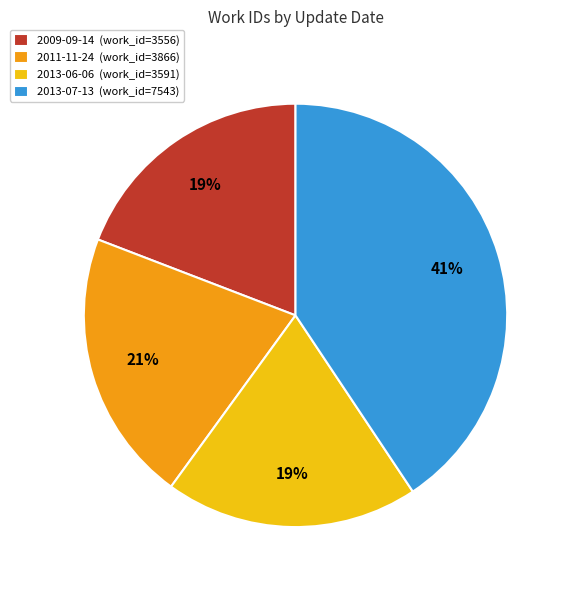

Between 2011-11-24 and 2013-07-13, which is larger?

2013-07-13